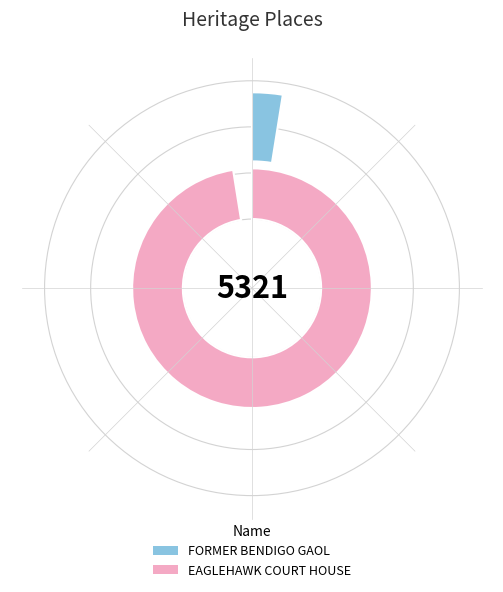

The FORMER BENDIGO GAOL slice represents 16% of the pie. True or false?

False